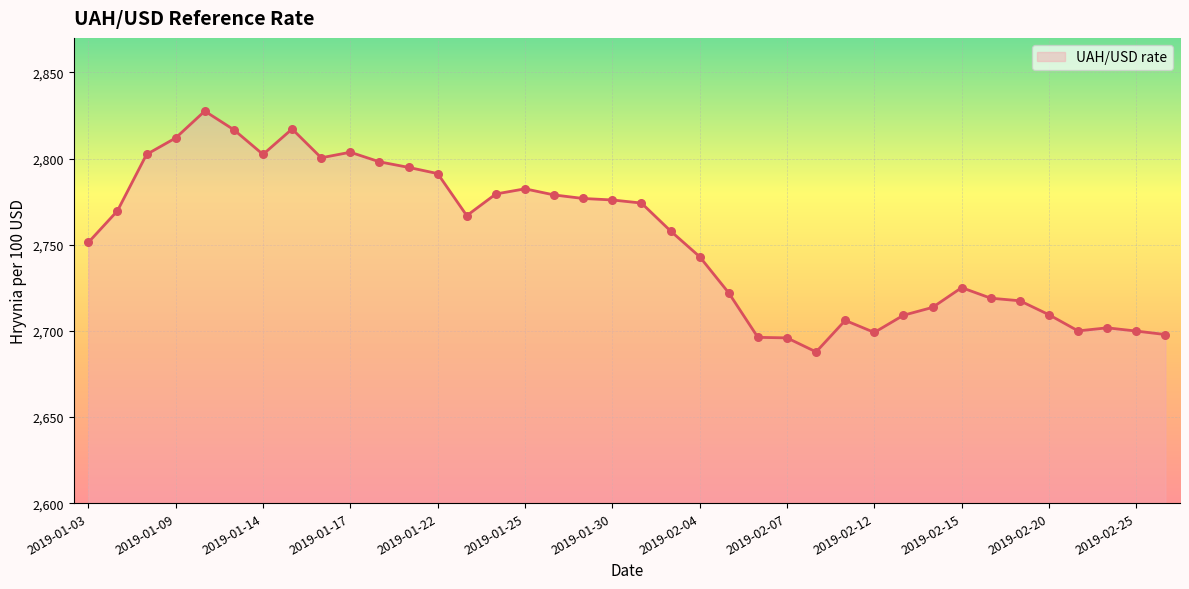

What is the smallest value displayed?

2687.8